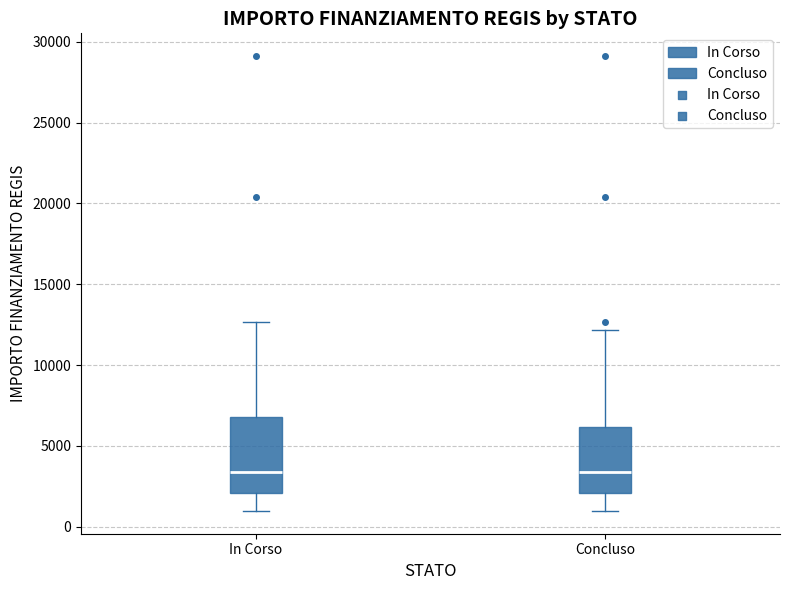

Reading left to right, read every box against the y-axis: the position of its median line, the range the box covers, and the ends of its whiskers. The values are not printed on the chart, so give them approximately, as read against the axis.

In Corso: median 3500, box 2000 to 7000, whiskers 1000 to 12500
Concluso: median 3500, box 2000 to 6000, whiskers 1000 to 12000